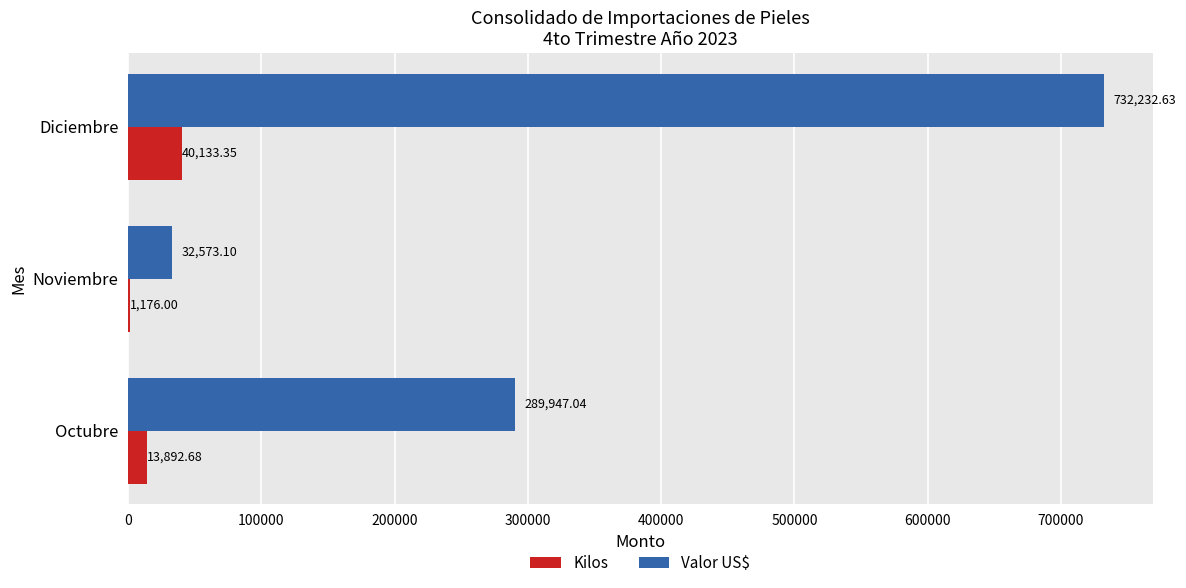

Which series has the largest total across all categories?

Valor US$